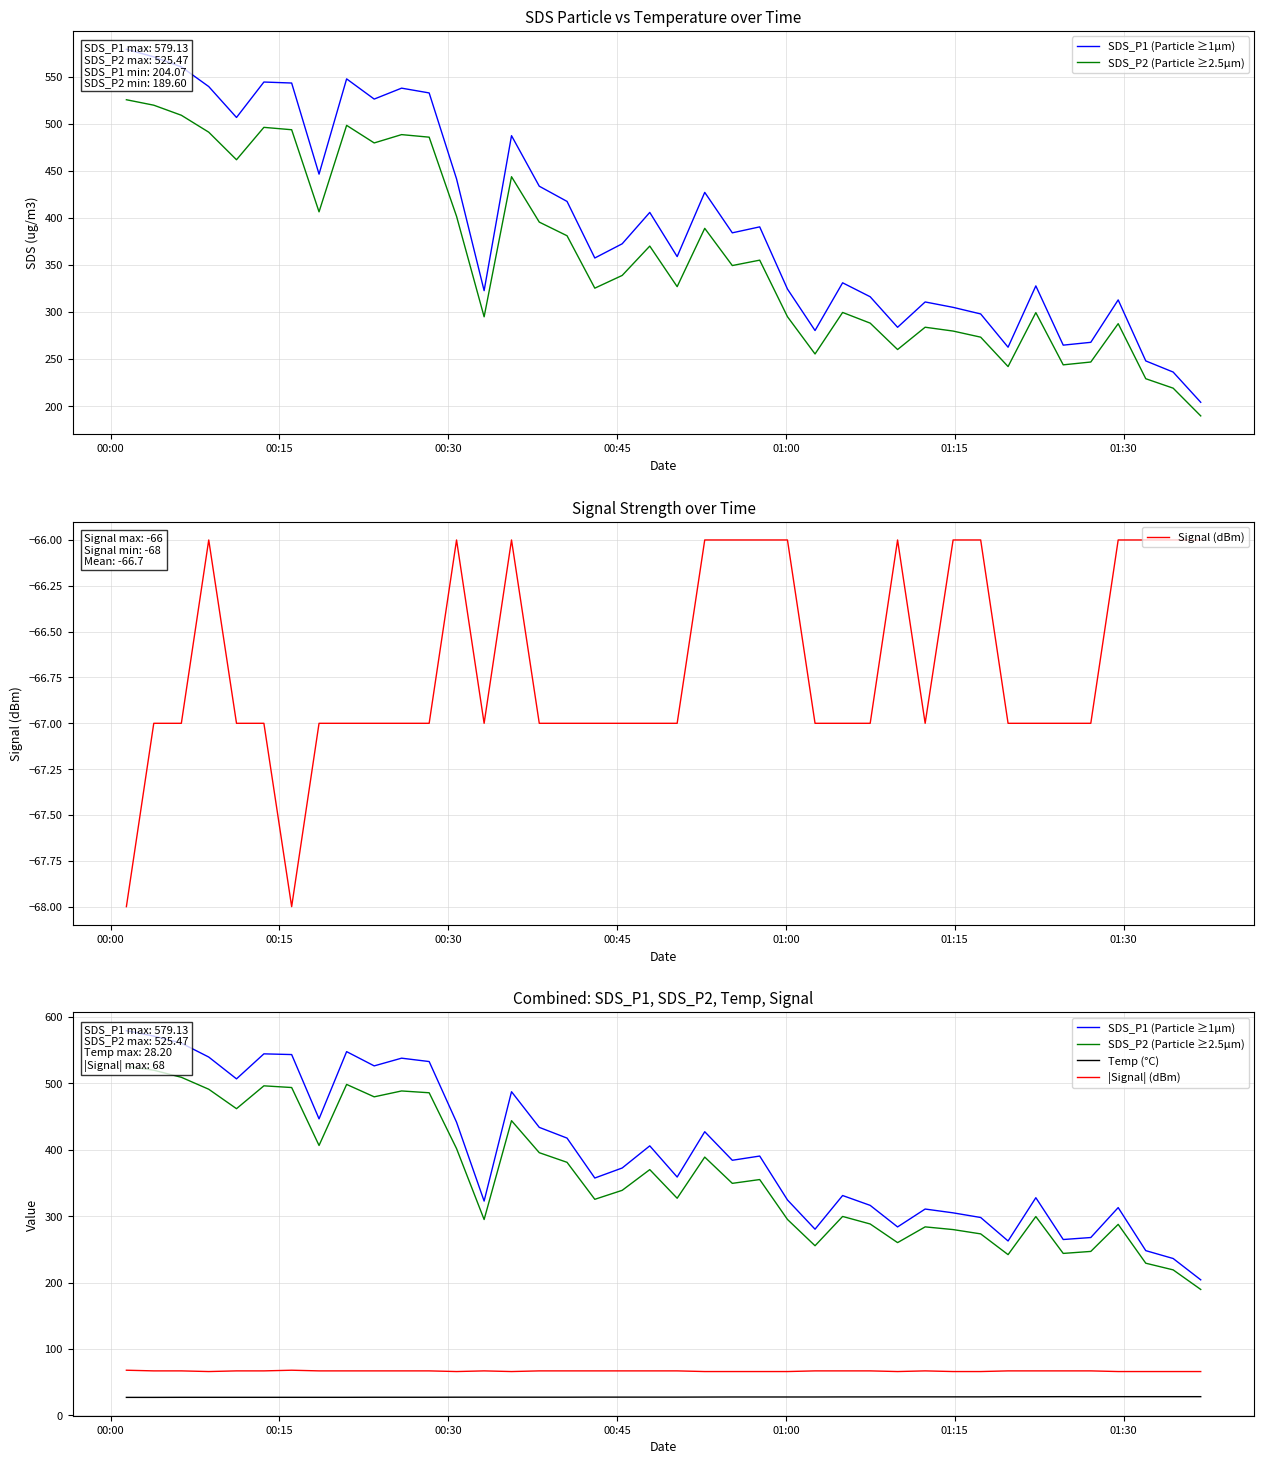

At how many categories does at least one series exceed 90?

40